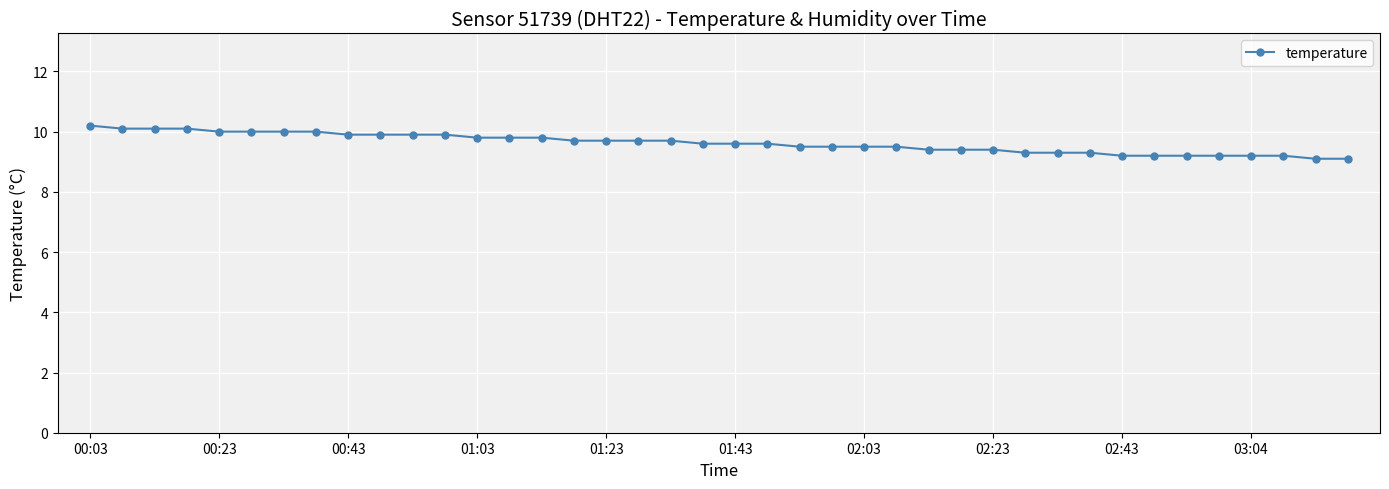

Does the chart have visible grid lines?

Yes